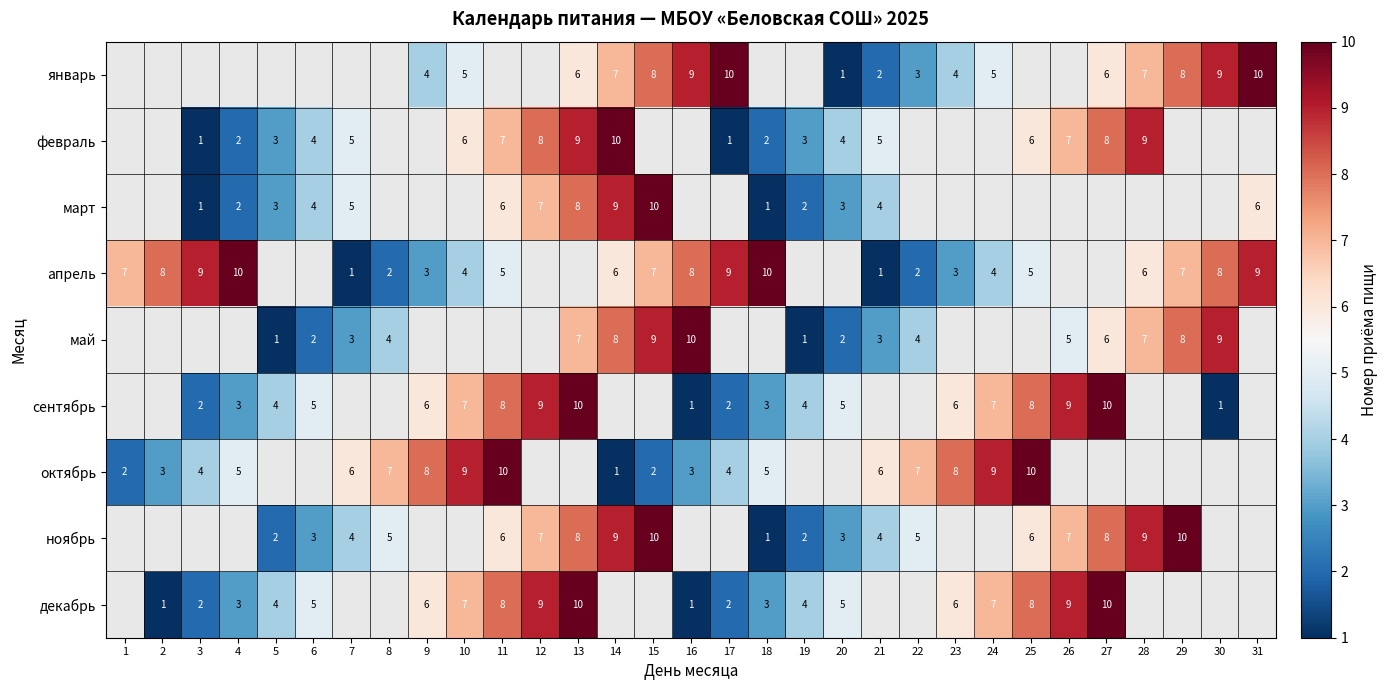

The январь series shows 10 at 31. True or false?

True